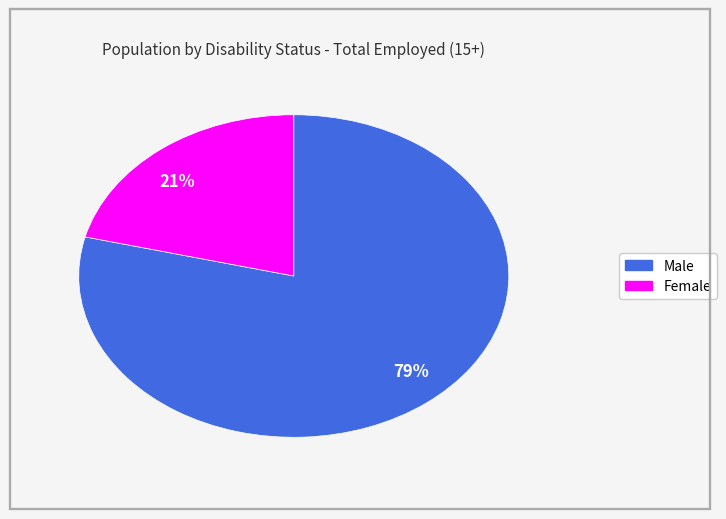

Rank the categories by value from highest to lowest.

79%, 21%